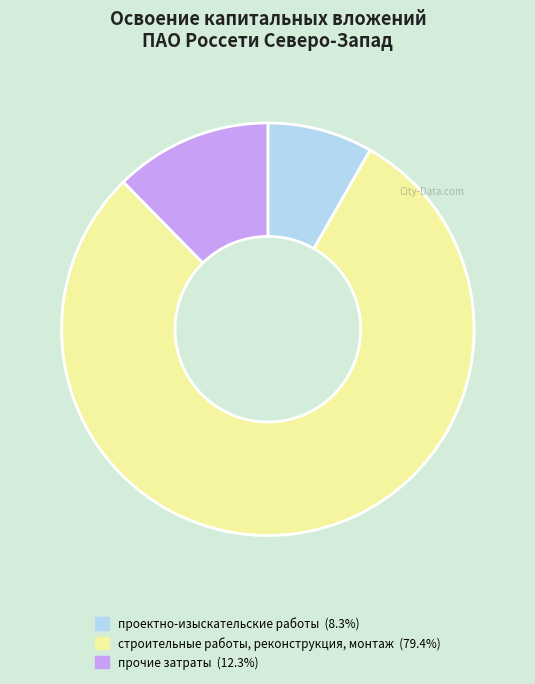

Does any single category account for the majority?

Yes